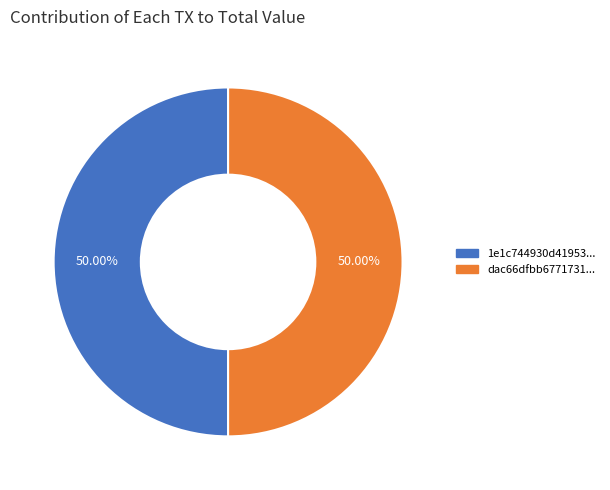

Count the number of slices in the pie.

2